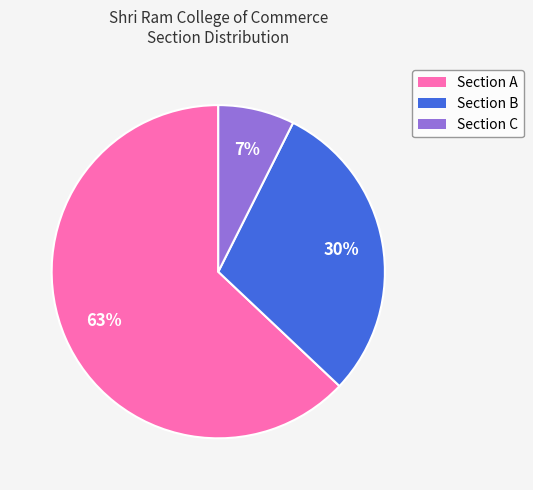

Is there any slice that represents more than half of the pie?

Yes